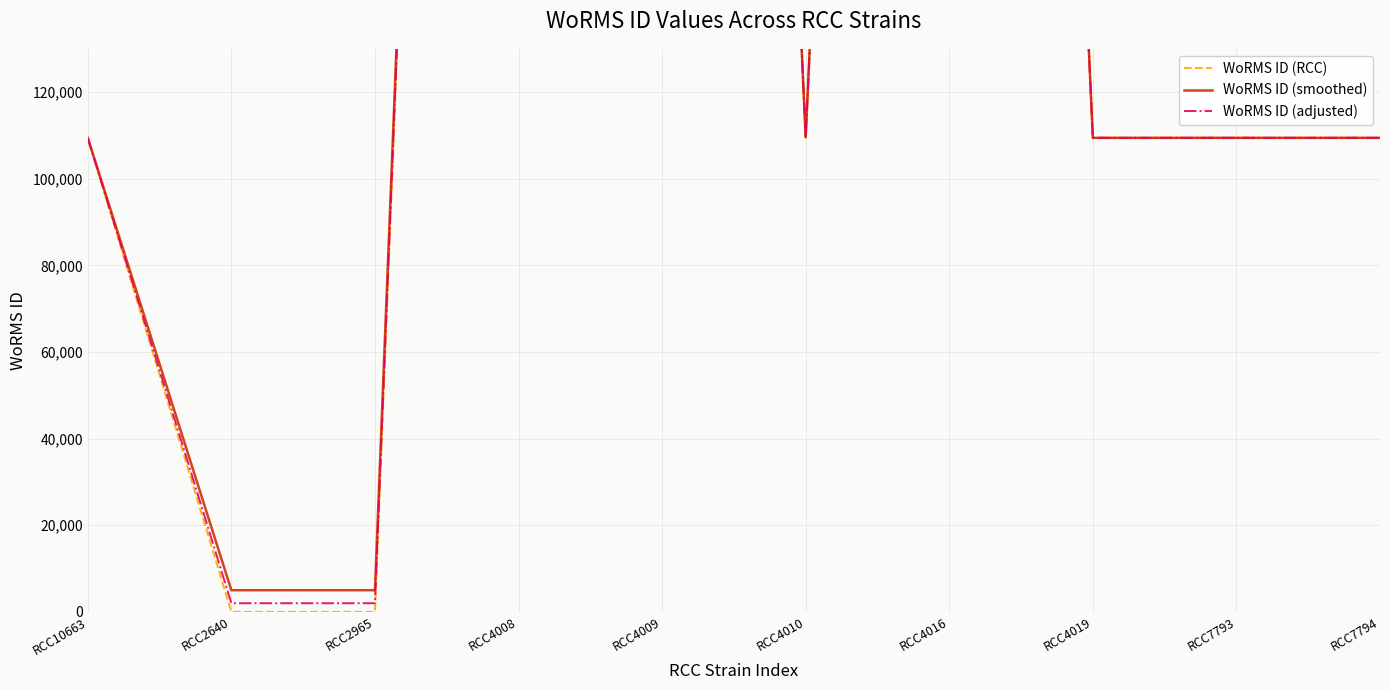

At RCC4008, list the series in order from smallest to largest.

WoRMS ID (RCC), WoRMS ID (smoothed), WoRMS ID (adjusted)